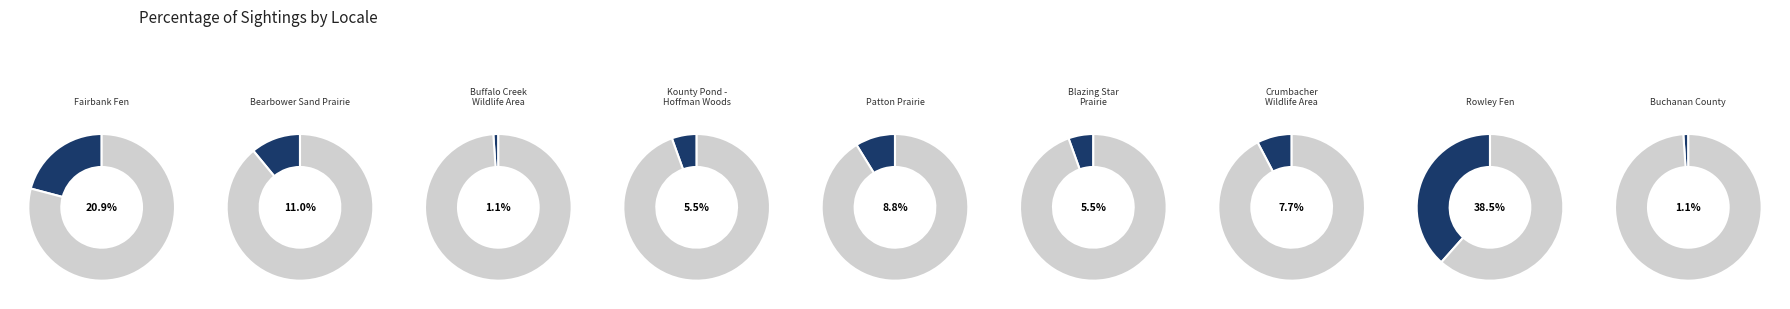

The Fairbank Fen slice represents 21% of the pie. True or false?

False